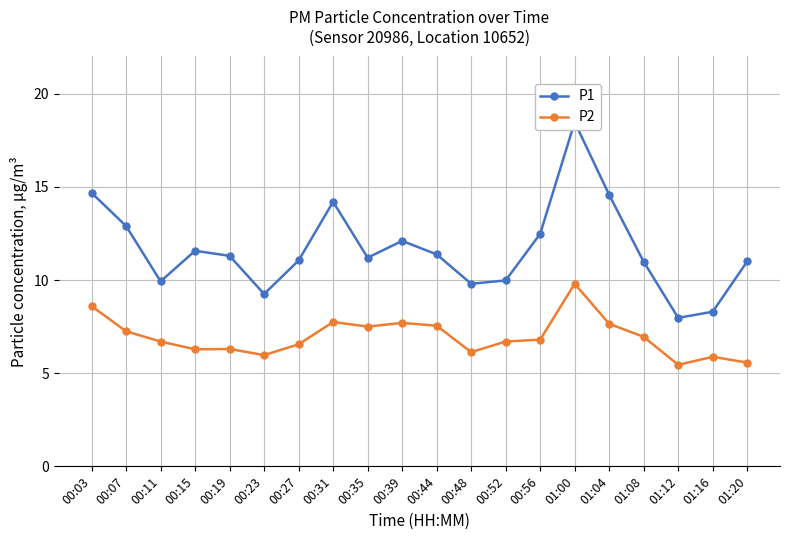

Where is P2 nearest to the value 7?

01:08